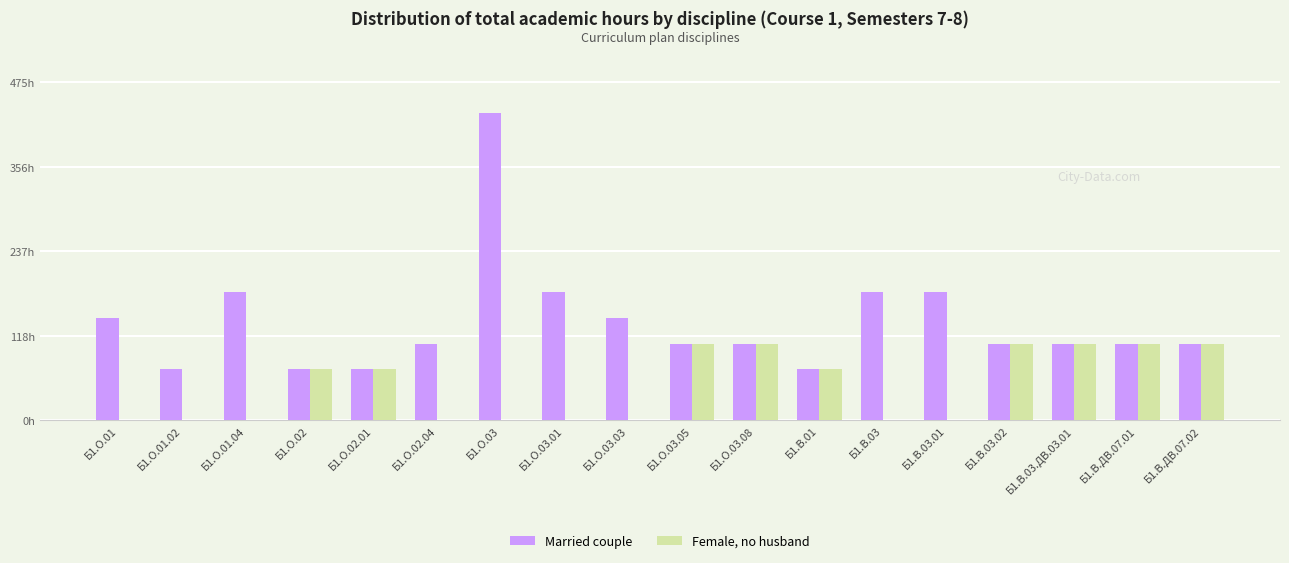

List the series in order of their peak value, lowest first.

Female, no husband, Married couple